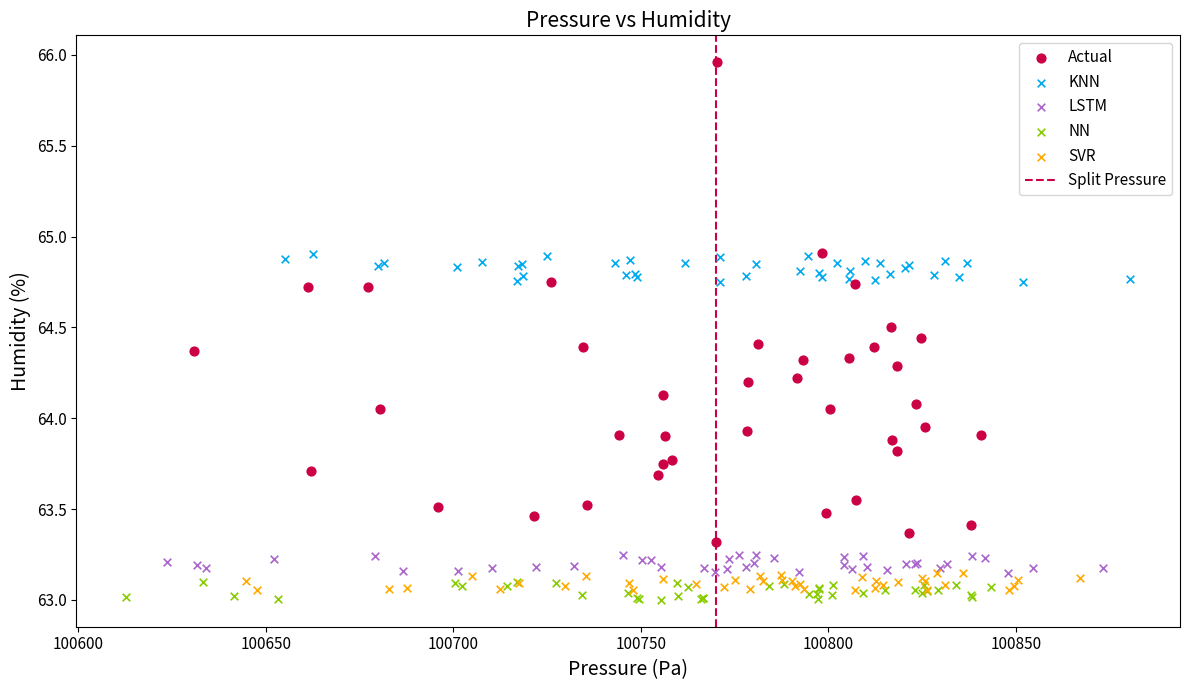

Which series has the largest Y range (max minus min)?

Actual